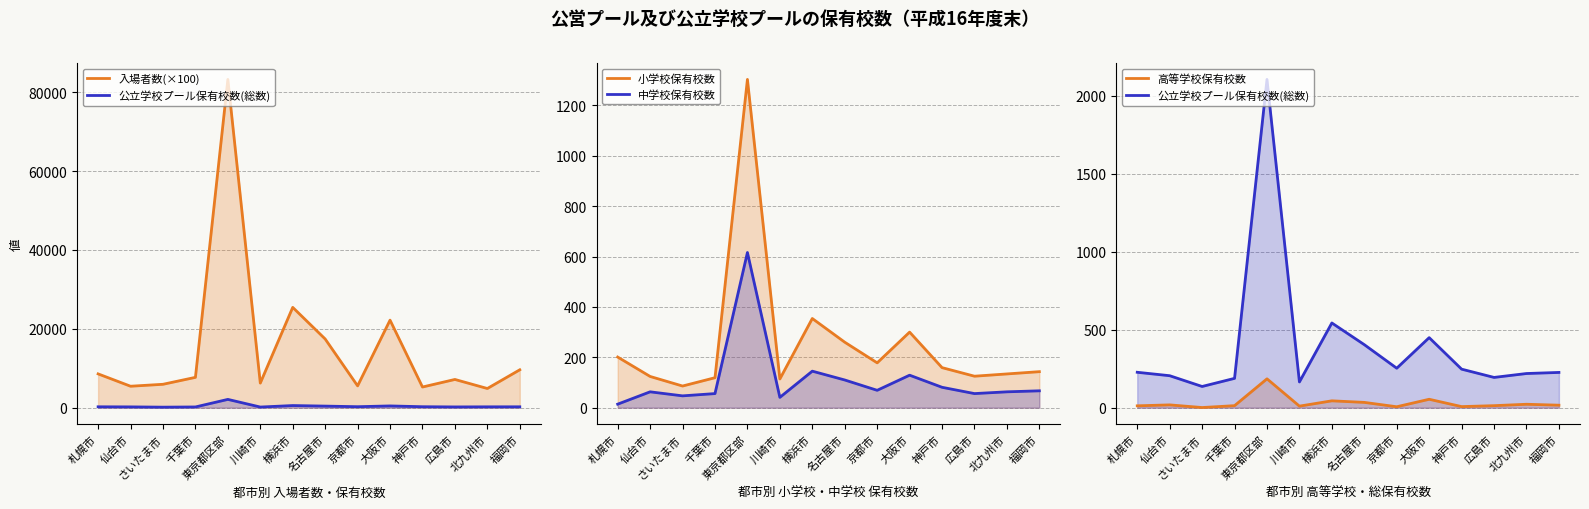

Reading left to right, transcribe all the data shown in this chart.

入場者数(×100): 札幌市=8572.3	仙台市=5441.5	さいたま市=5935.0	千葉市=7694.5	東京都区部=83240.0	川崎市=6238.5	横浜市=25436.7	名古屋市=17422.3	京都市=5534.8	大阪市=22200.3	神戸市=5243.4	広島市=7160.7	北九州市=4865.2	福岡市=9609.5
公立学校プール保有校数(総数): 札幌市=227.0	仙台市=205.0	さいたま市=136.0	千葉市=188.0	東京都区部=2104.0	川崎市=165.0	横浜市=543.0	名古屋市=404.0	京都市=253.0	大阪市=449.0	神戸市=247.0	広島市=194.0	北九州市=219.0	福岡市=226.0
小学校保有校数: 札幌市=201.0	仙台市=124.0	さいたま市=86.0	千葉市=119.0	東京都区部=1303.0	川崎市=114.0	横浜市=354.0	名古屋市=260.0	京都市=178.0	大阪市=300.0	神戸市=159.0	広島市=125.0	北九州市=134.0	福岡市=143.0
中学校保有校数: 札幌市=14.0	仙台市=63.0	さいたま市=47.0	千葉市=56.0	東京都区部=616.0	川崎市=41.0	横浜市=145.0	名古屋市=110.0	京都市=69.0	大阪市=129.0	神戸市=81.0	広島市=56.0	北九州市=63.0	福岡市=67.0
高等学校保有校数: 札幌市=12.0	仙台市=18.0	さいたま市=1.0	千葉市=13.0	東京都区部=185.0	川崎市=10.0	横浜市=44.0	名古屋市=34.0	京都市=6.0	大阪市=54.0	神戸市=7.0	広島市=13.0	北九州市=22.0	福岡市=16.0